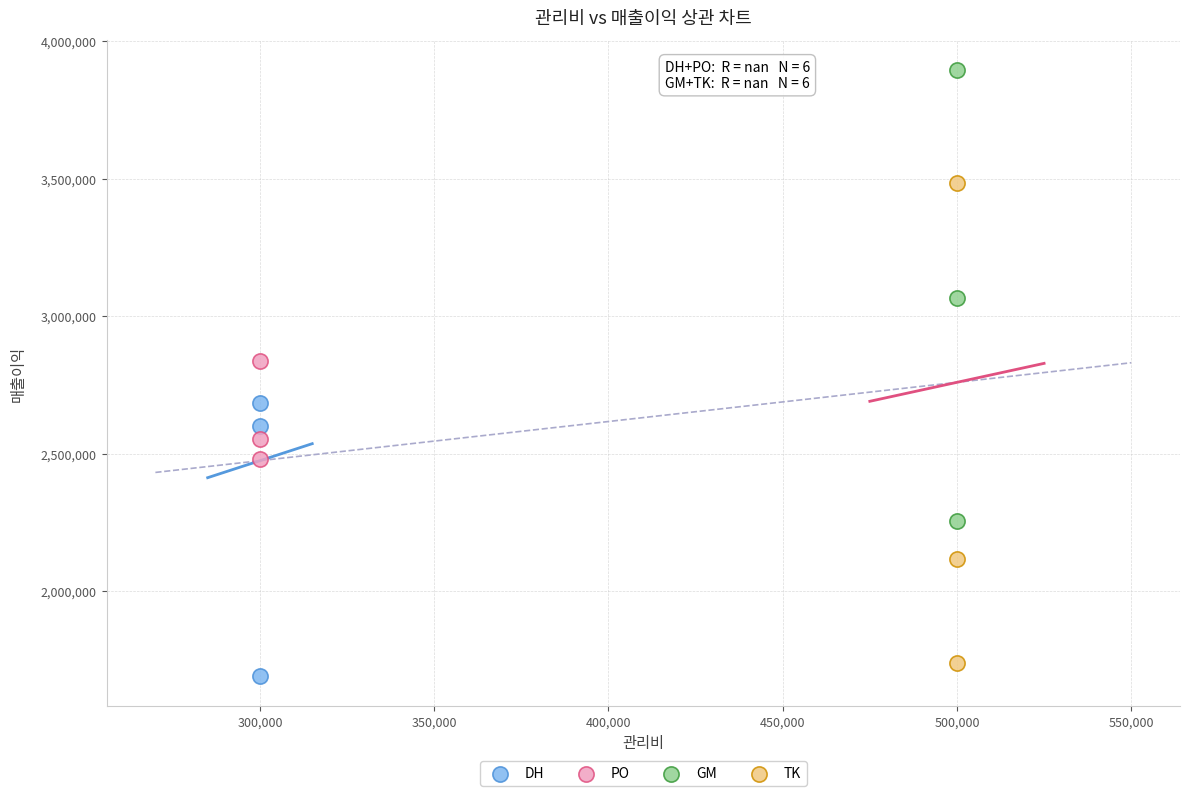

Which series contains the highest Y value?

GM